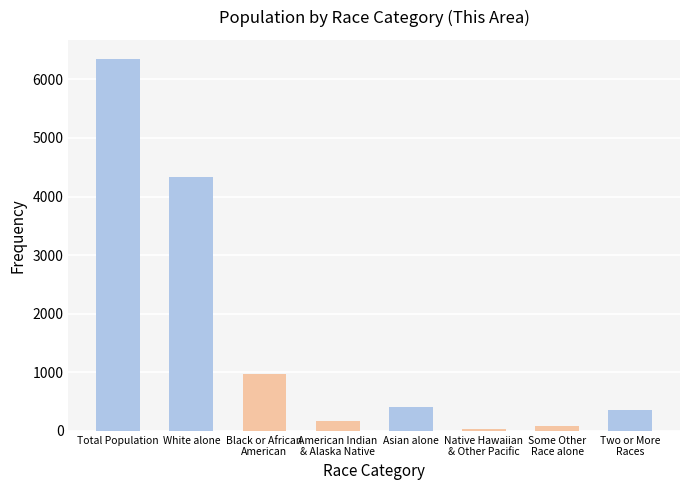

At which label is the value closest to 3198?

White alone